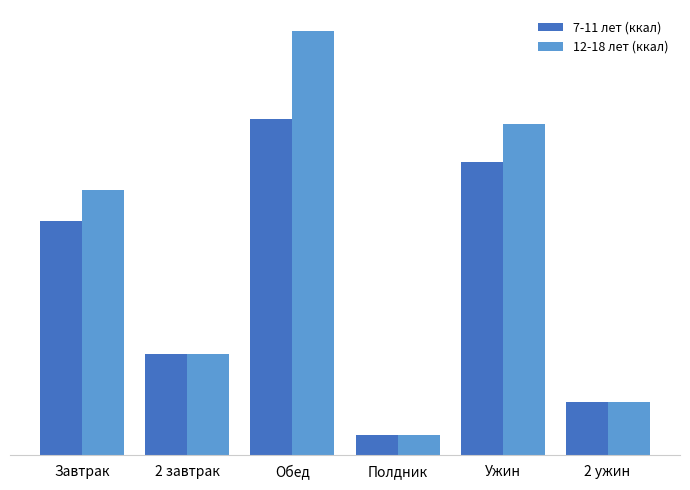

Which series changed the most between Полдник and 2 ужин?

7-11 лет (ккал)